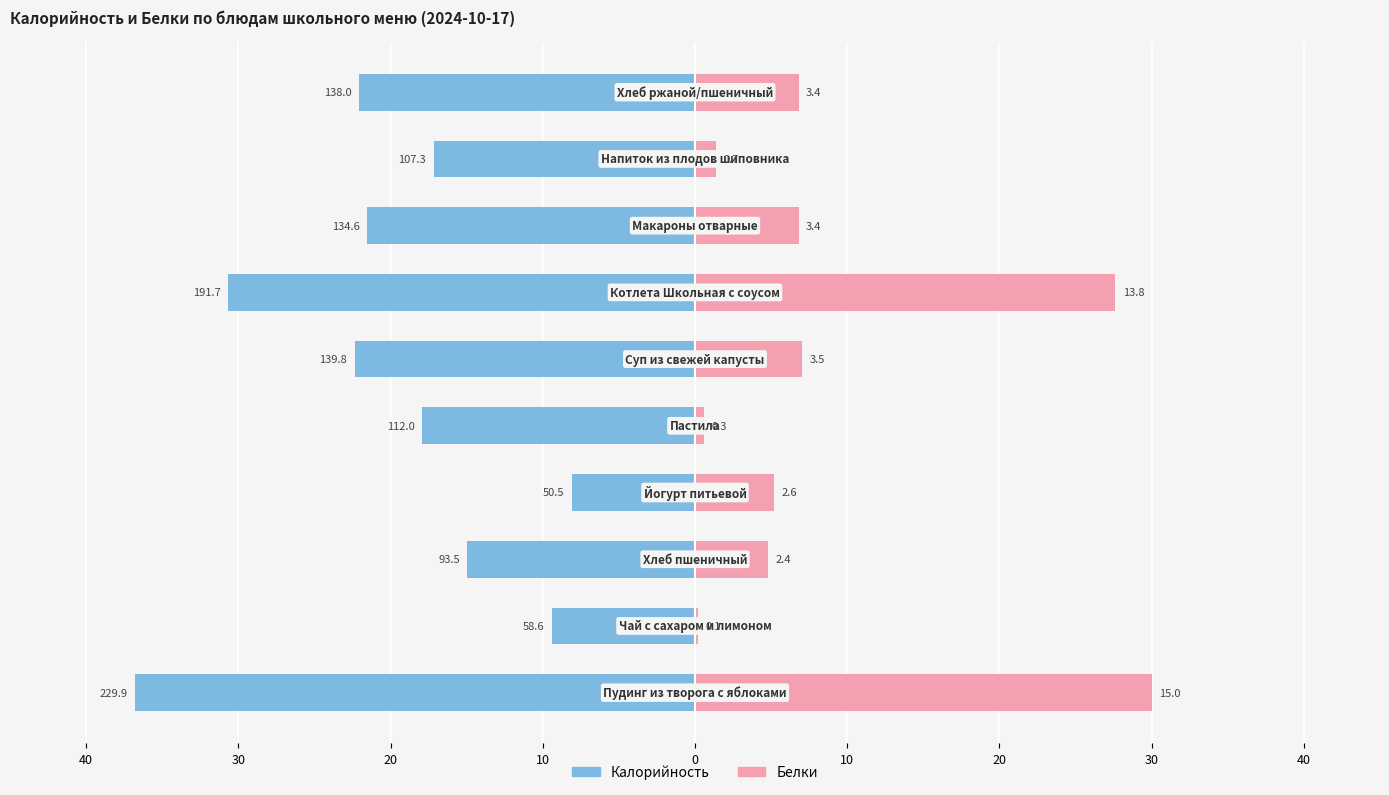

The value of Белки at 10 is 9.3. True or false?

False